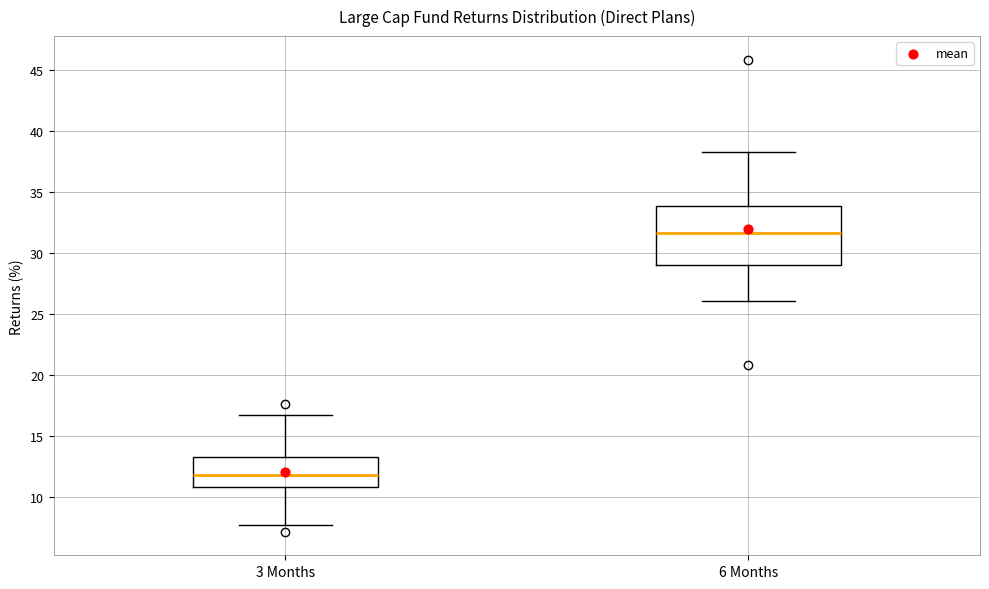

Comparing the boxes themselves (not the whiskers), which one is the tallest?

6 Months